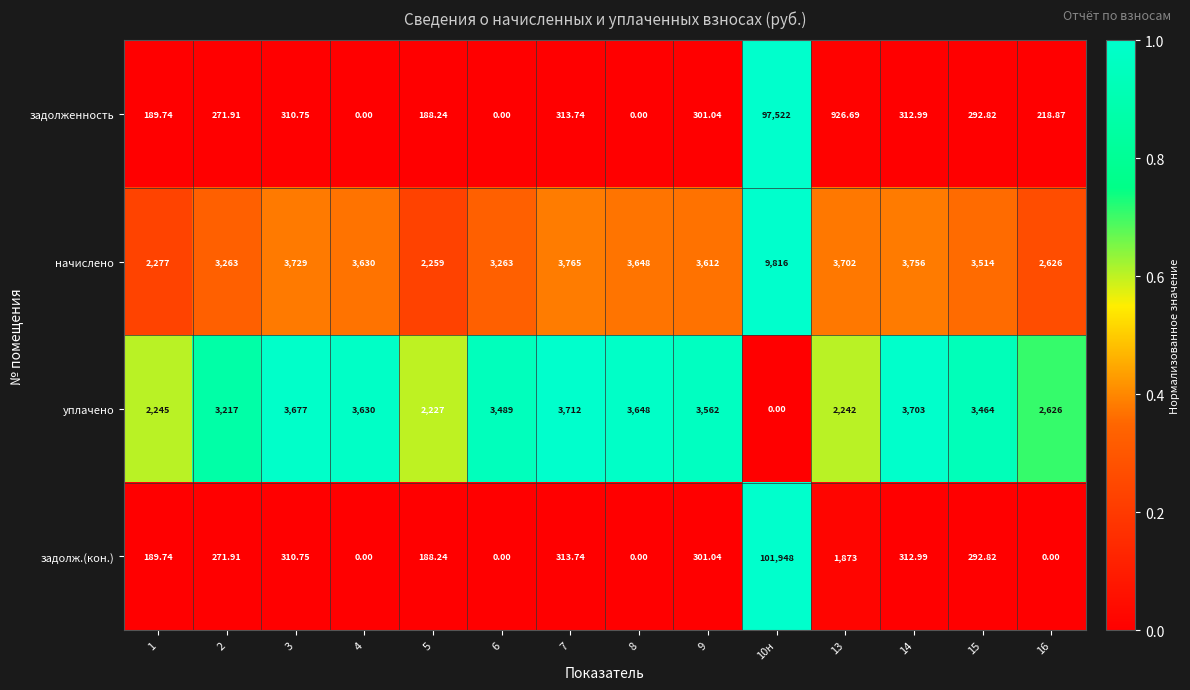

List the series in order of their peak value, highest first.

задолж.(кон.), задолженность, начислено, уплачено